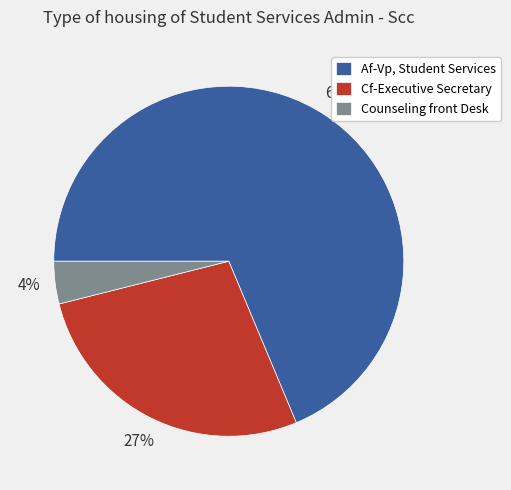

To the nearest percent, what is the combined percentage of Counseling front Desk and Af-Vp, Student Services?

73%